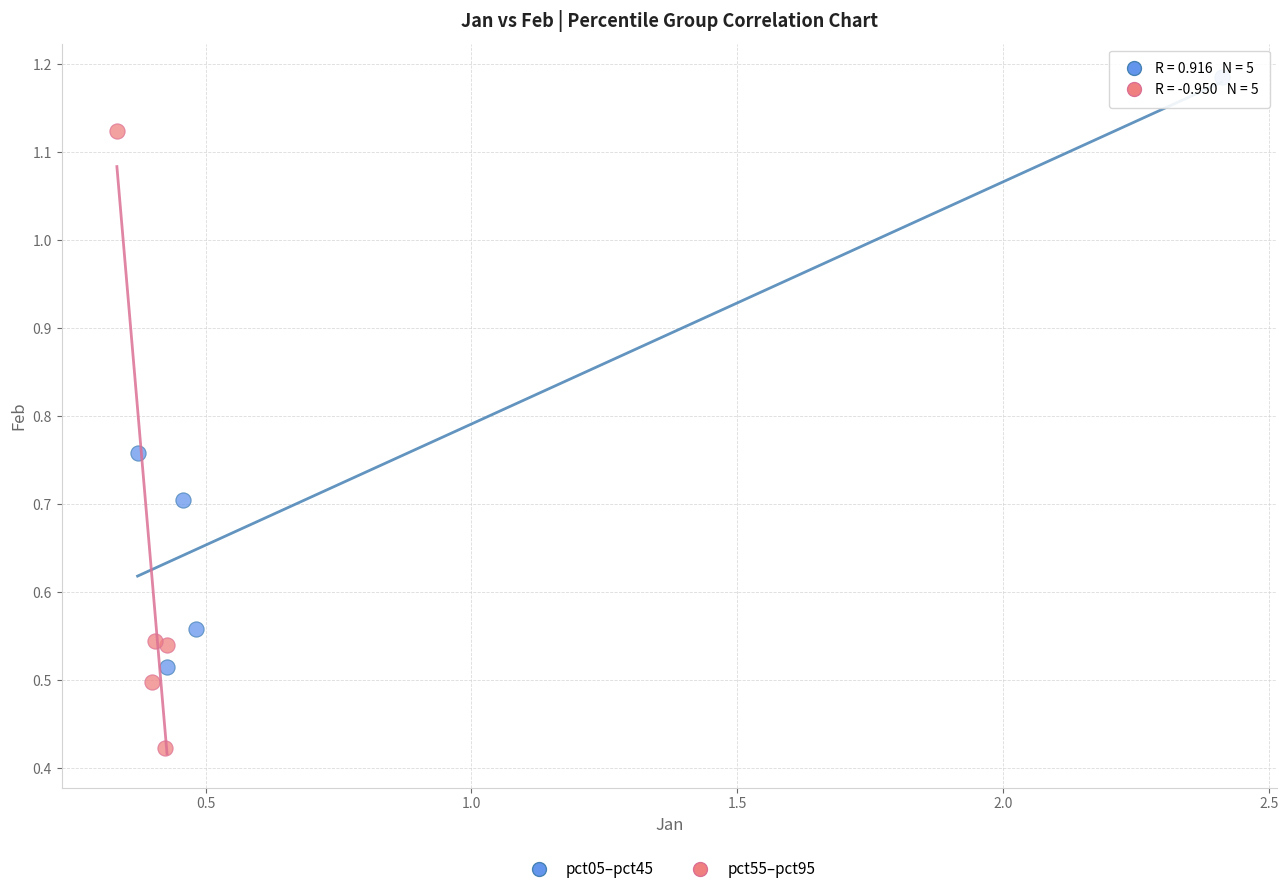

What are all the series names shown in the legend?

pct05–pct45, pct55–pct95